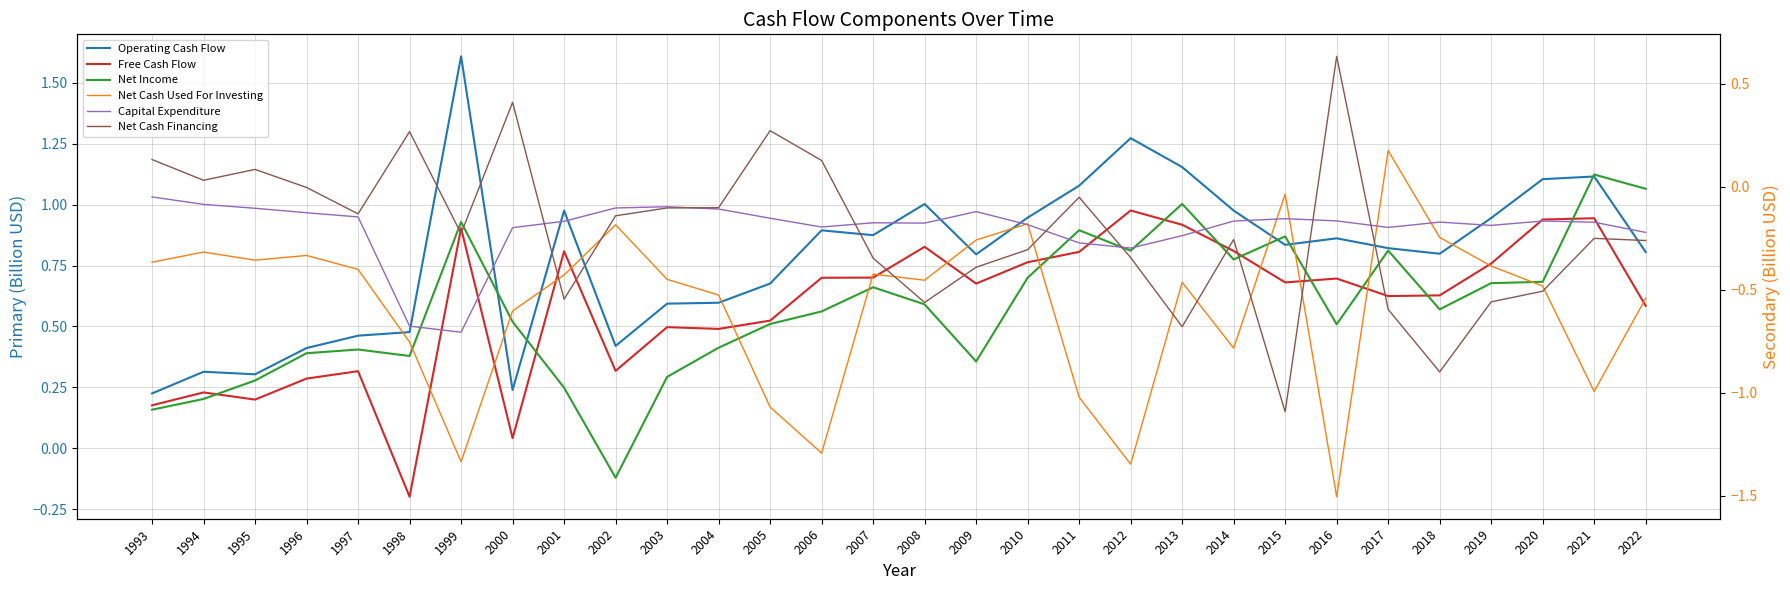

What is the average value of the Capital Expenditure series?

-0.2